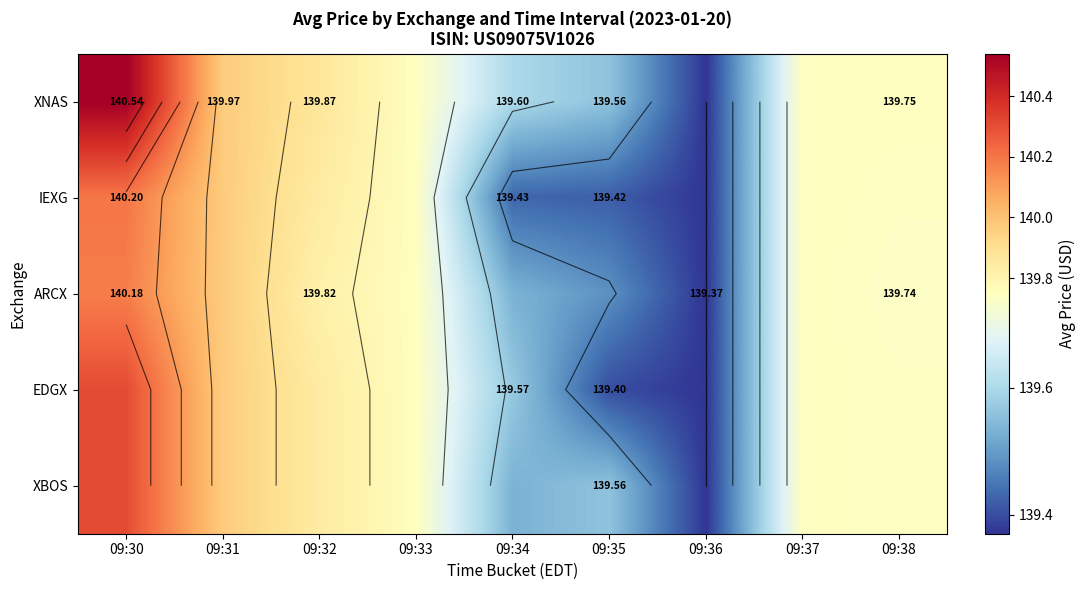

Count the number of data series in this chart.

5